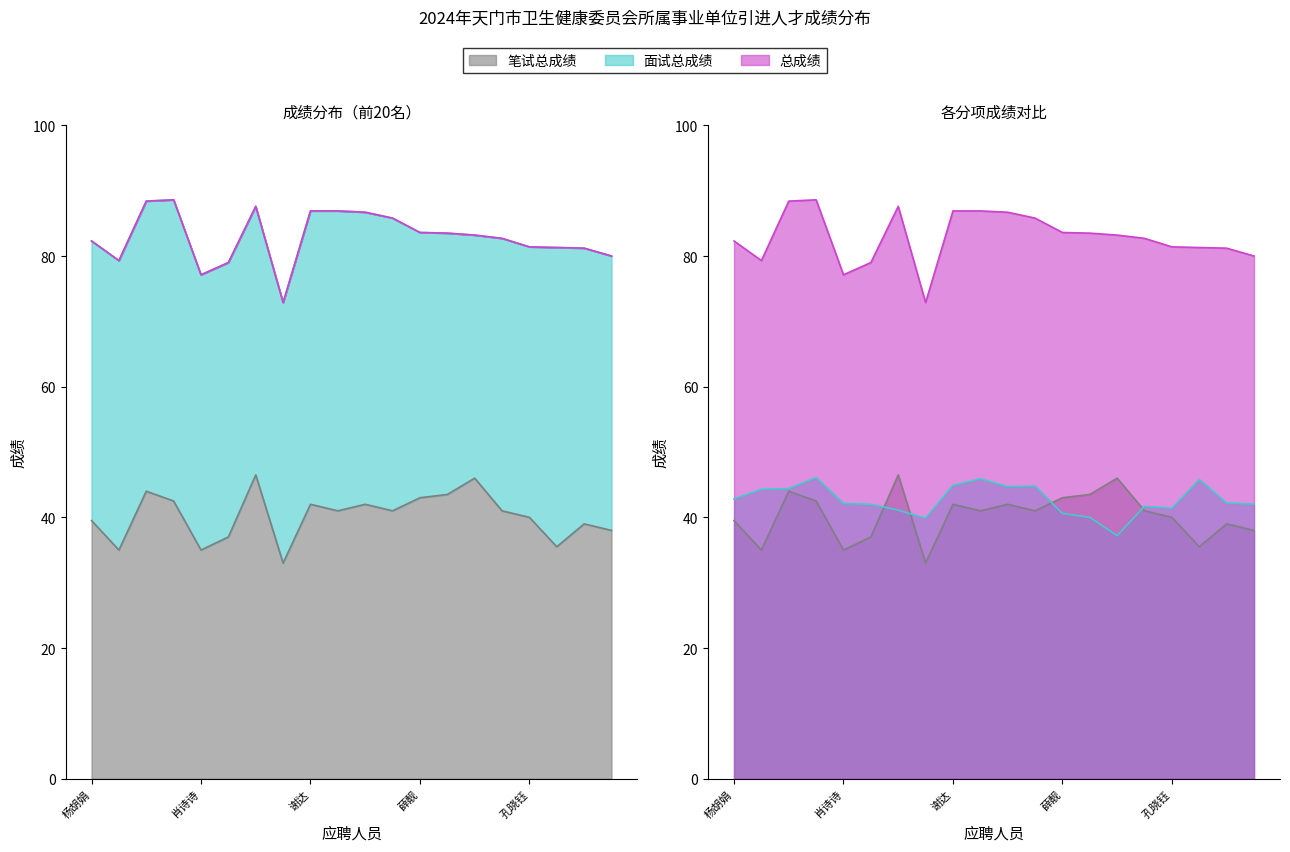

Is it true that 面试总成绩 equals 65.4 at 杨胡娟?

False